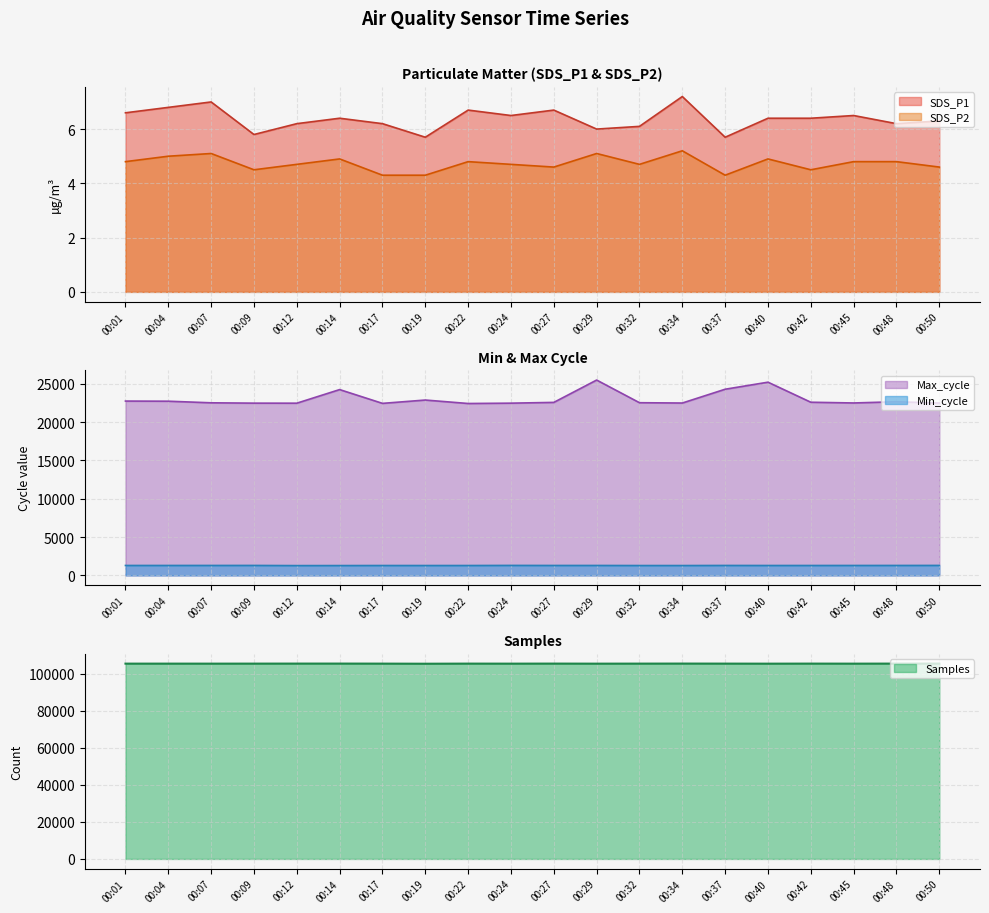

List the labels in order of Min_cycle value, smallest first.

00:12, 00:14, 00:34, 00:32, 00:19, 00:17, 00:22, 00:40, 00:42, 00:01, 00:27, 00:45, 00:04, 00:29, 00:07, 00:37, 00:48, 00:09, 00:50, 00:24